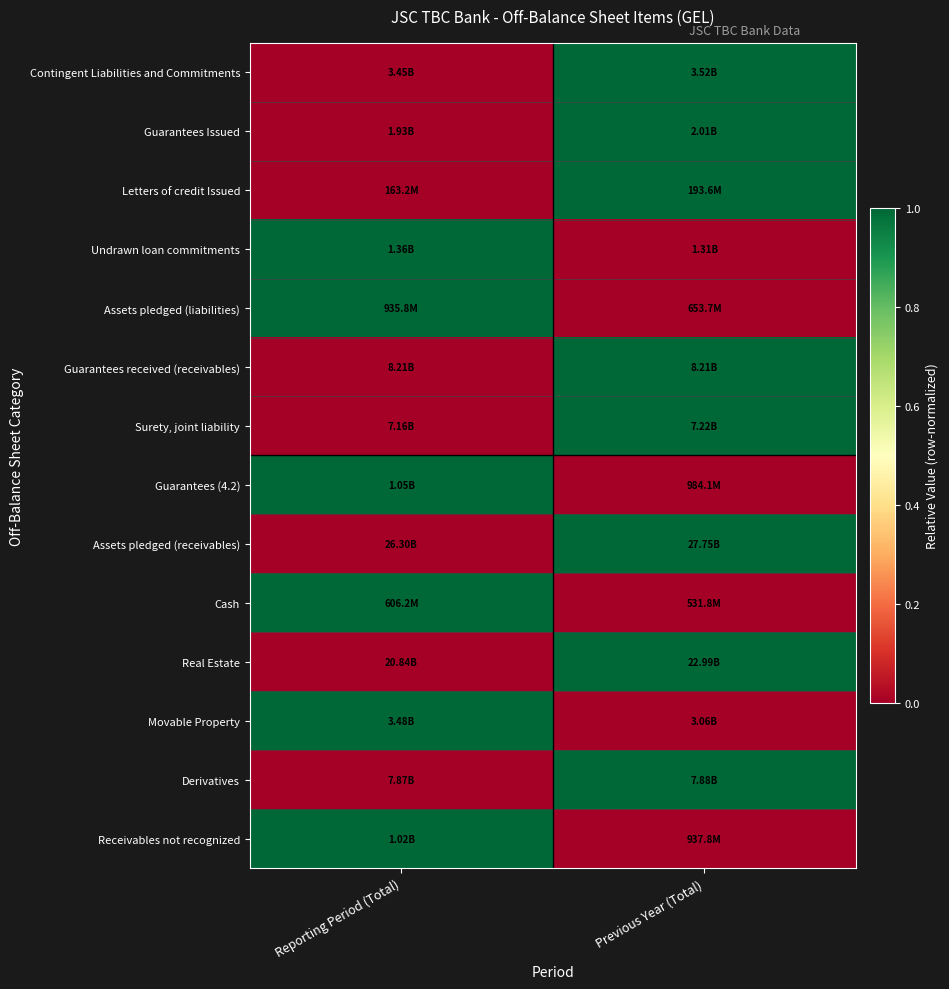

What is the total value across all series at Previous Year (Total)?

8